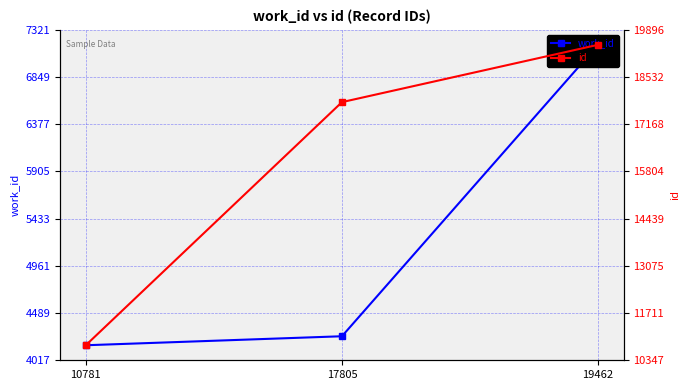

Which has a higher value, 19462 or 17805?

19462